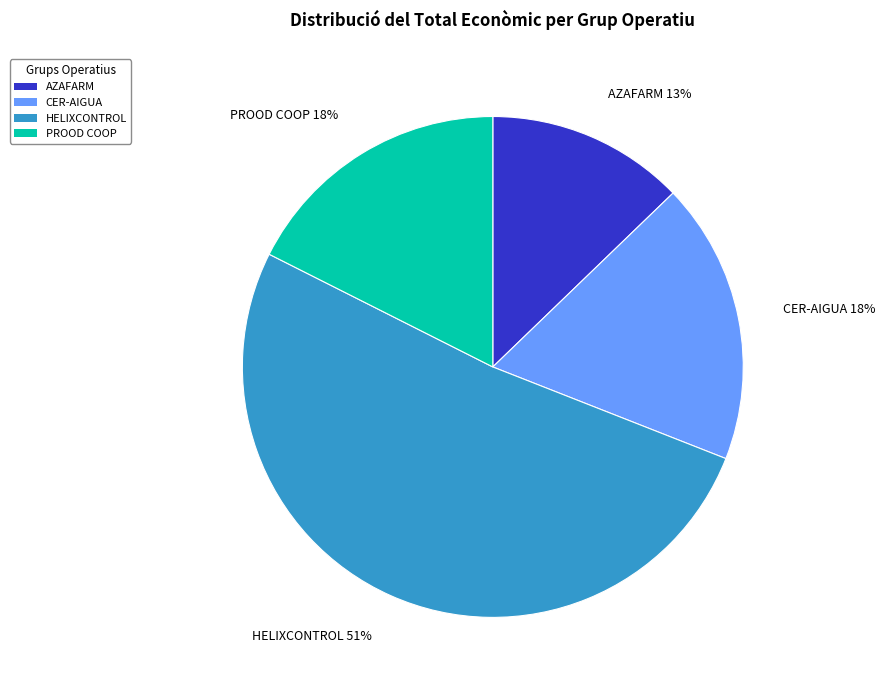

What is the smallest slice in the pie chart?

AZAFARM